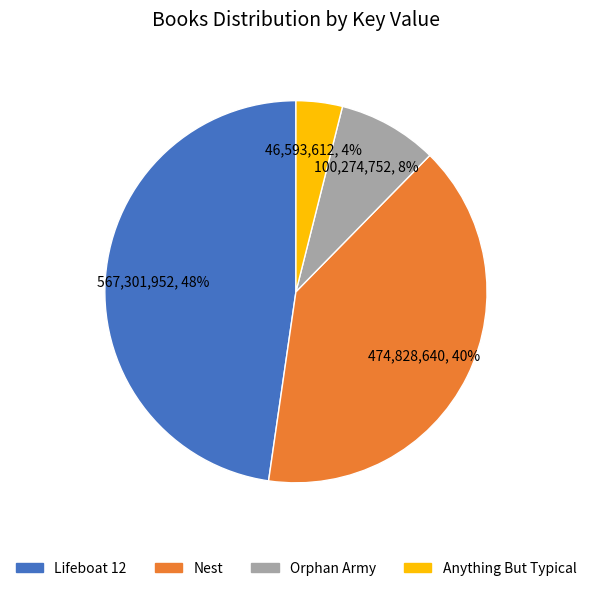

To the nearest percent, what is the combined percentage of Anything But Typical and Nest?

44%